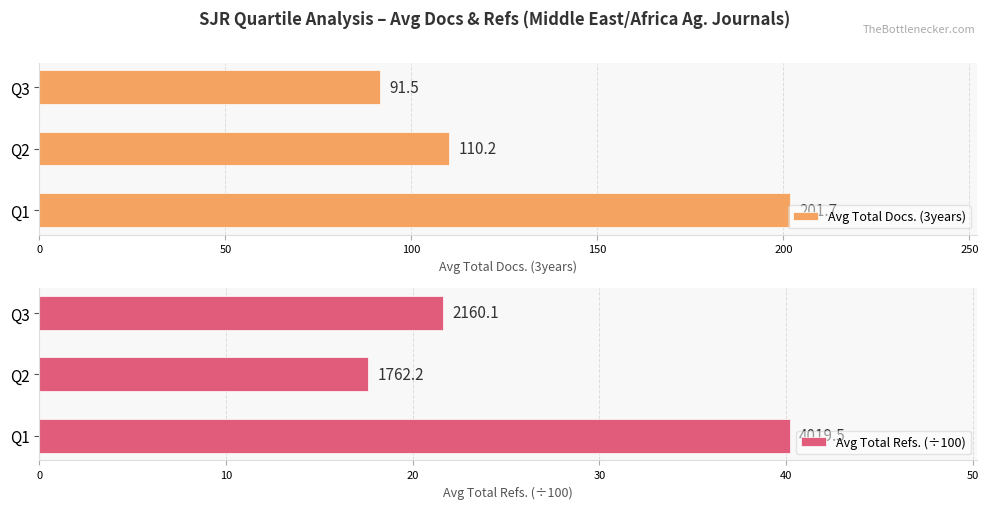

How many bars are there in each group?

2